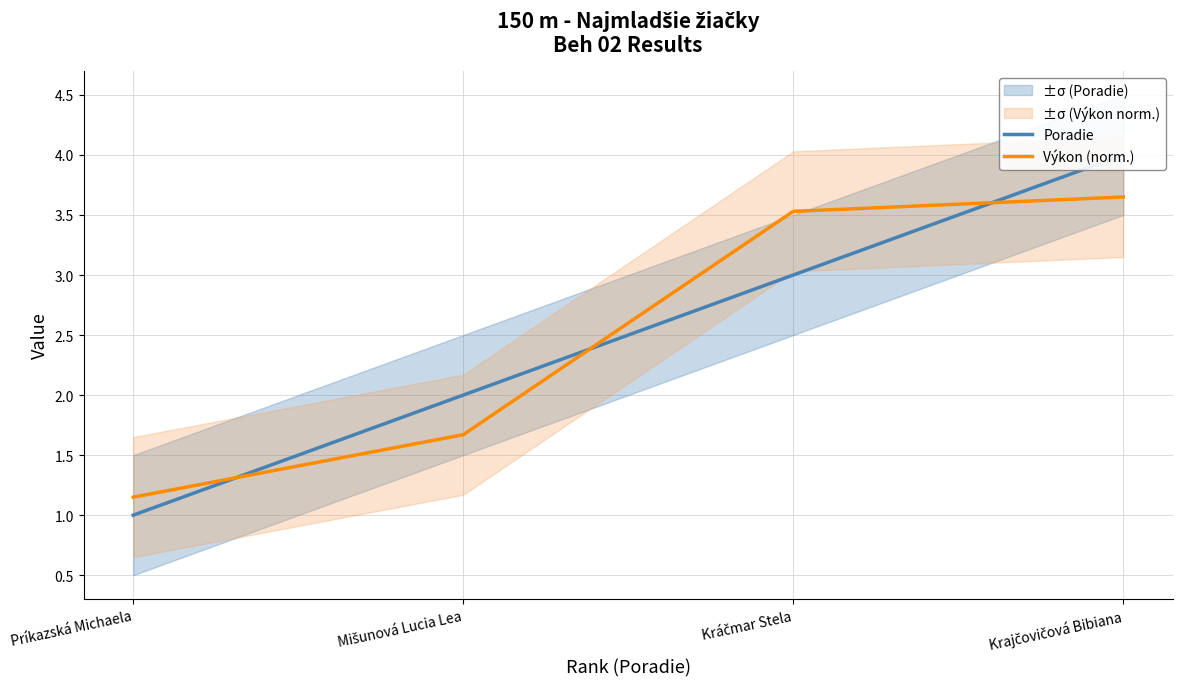

What is the smallest value displayed?

1.0